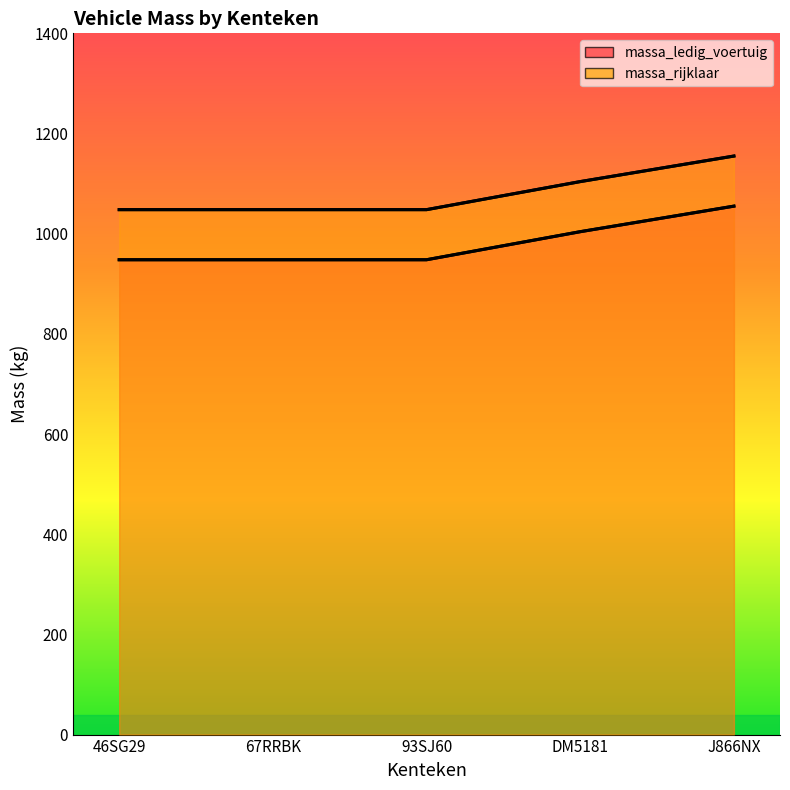

Count the massa_rijklaar values in the range 1048 to 1104.

4